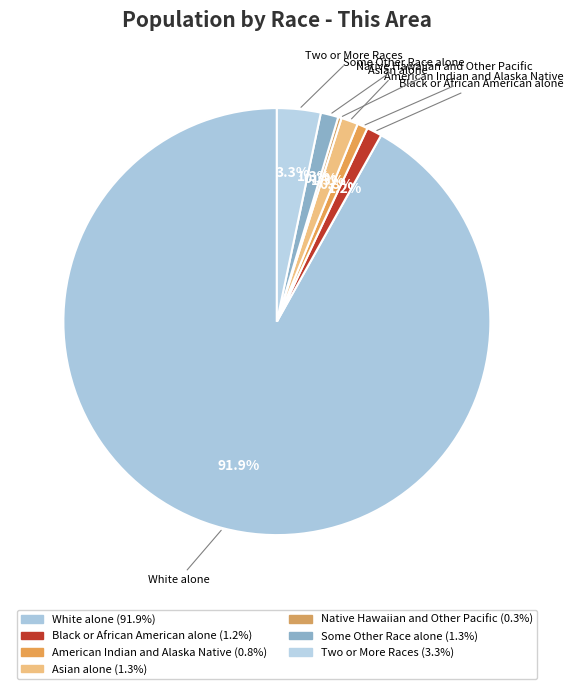

Which has a higher value, Asian alone or White alone?

White alone